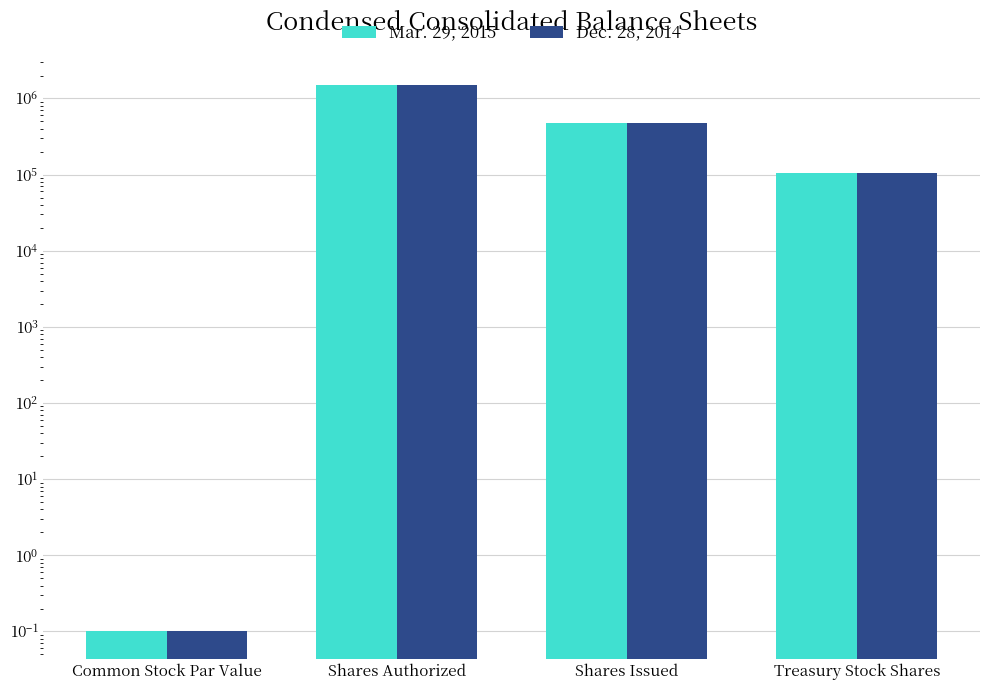

Reading right to left, extract all data points from this chart.

Mar. 29, 2015: Treasury Stock Shares=105128.0	Shares Issued=470424.0	Shares Authorized=1500000.0	Common Stock Par Value=0.1
Dec. 28, 2014: Treasury Stock Shares=104614.0	Shares Issued=470424.0	Shares Authorized=1500000.0	Common Stock Par Value=0.1